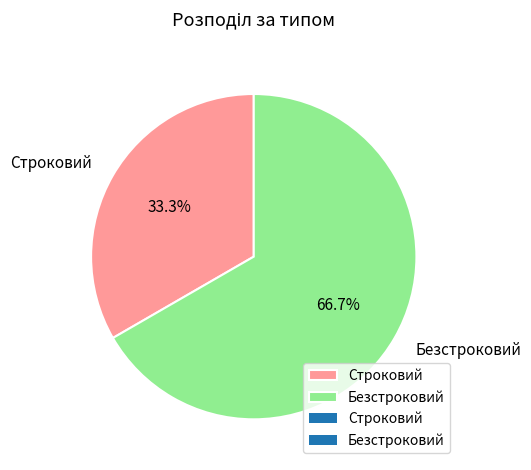

Rank the categories by value from highest to lowest.

Безстроковий, Строковий